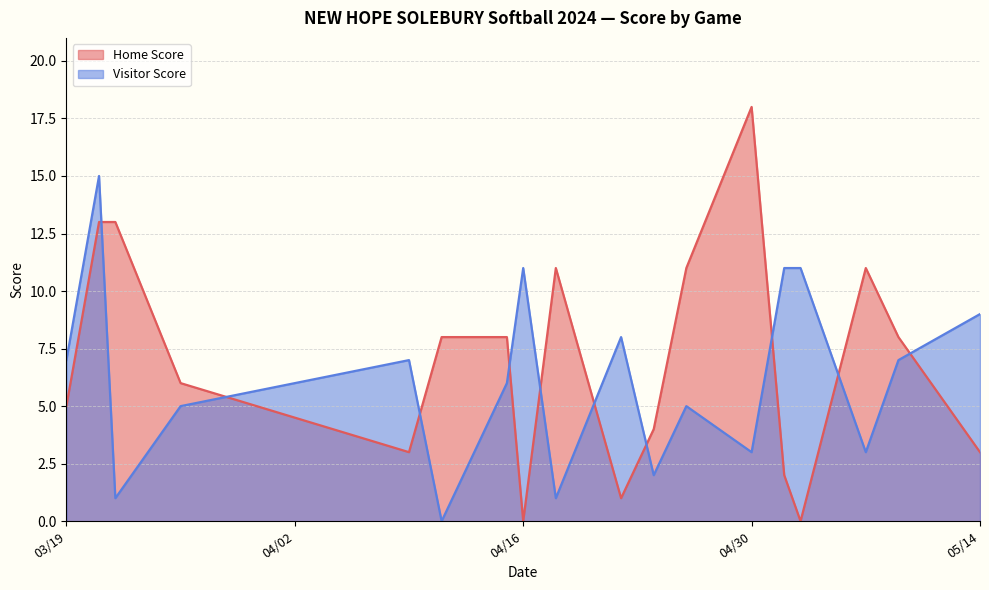

Rank the series by their maximum value, from highest to lowest.

Home Score, Visitor Score